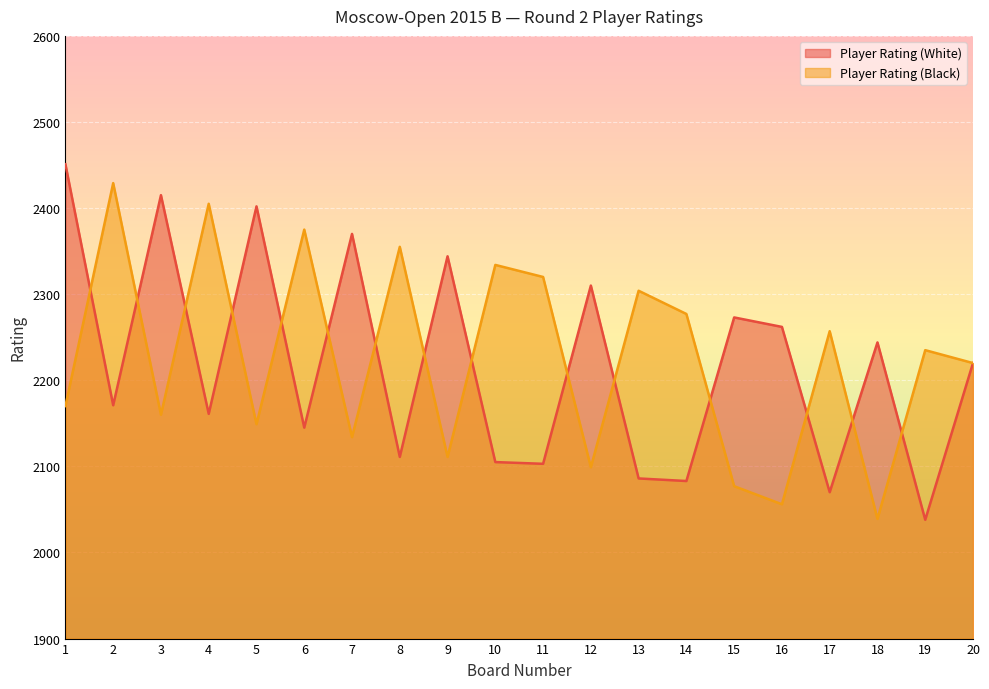

List the series in order of their overall mean, lowest first.

Player Rating (White), Player Rating (Black)